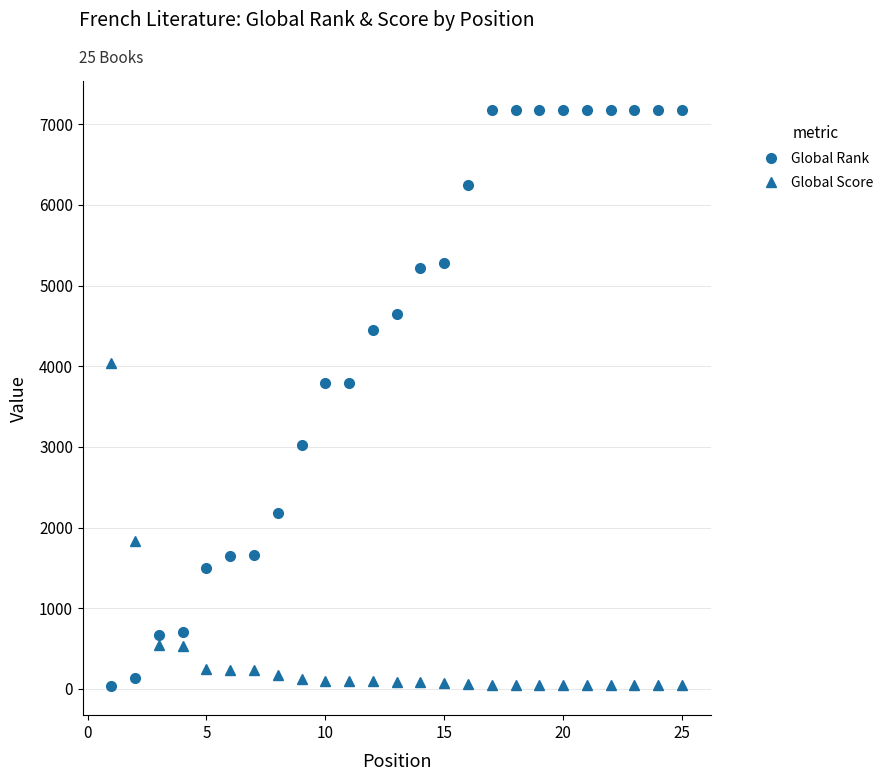

At how many categories does at least one series exceed 2084?

19